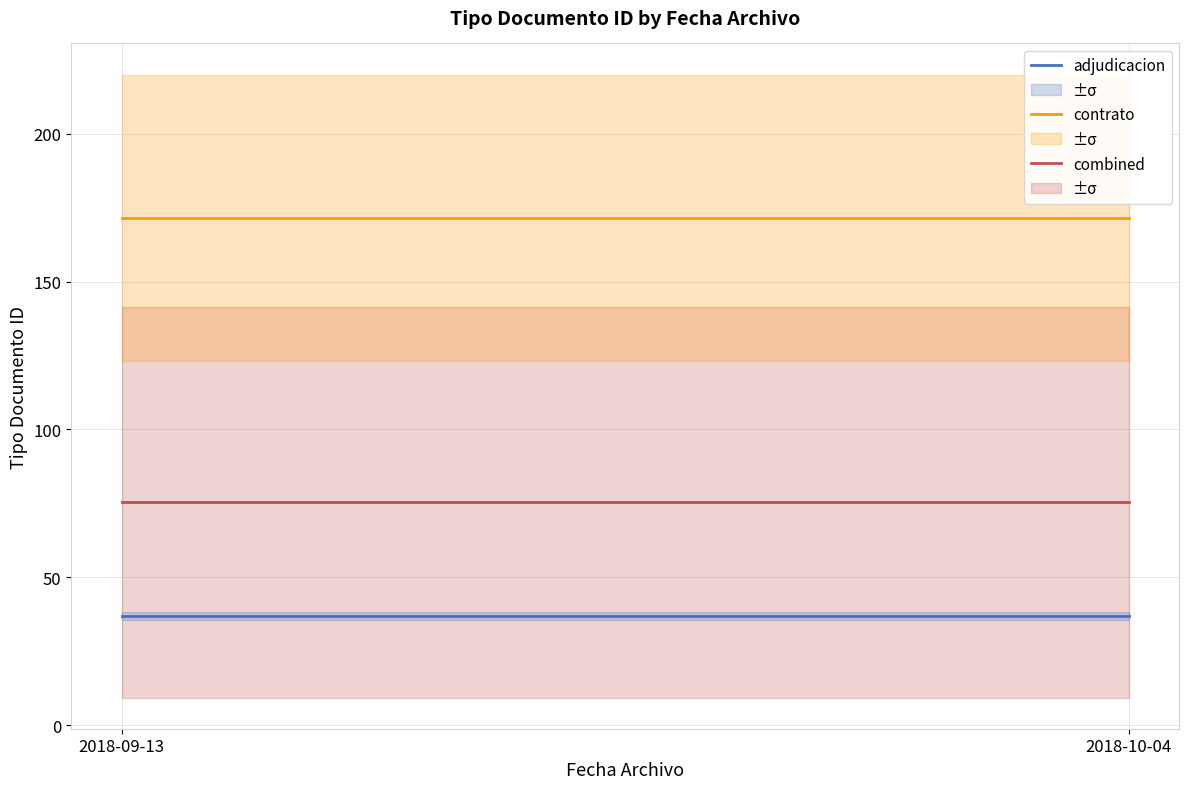

What is the total value across all series at 2018-10-04?

283.9